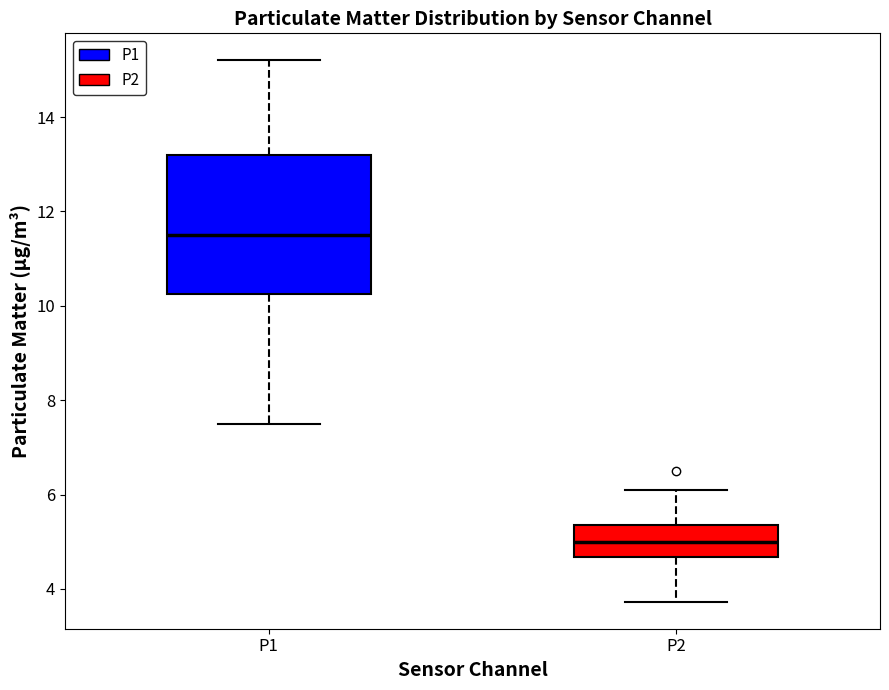

Where does the lower whisker of the box for P2 end on the y-axis? The values are not printed on the chart, so give them approximately, as read against the axis.

3.8